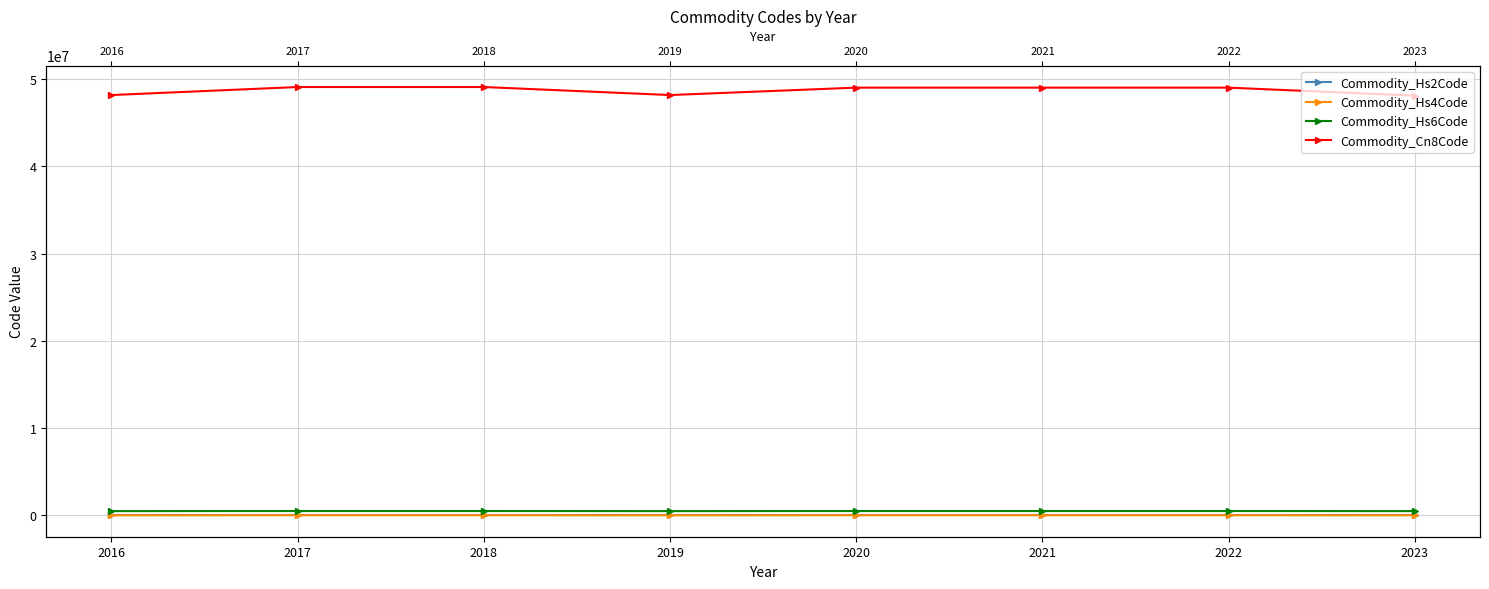

At how many categories does at least one series exceed 10858974?

8